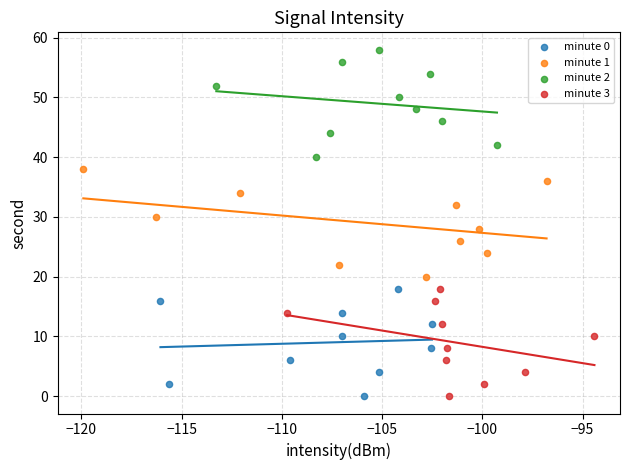

Which series contains the highest Y value?

minute 2